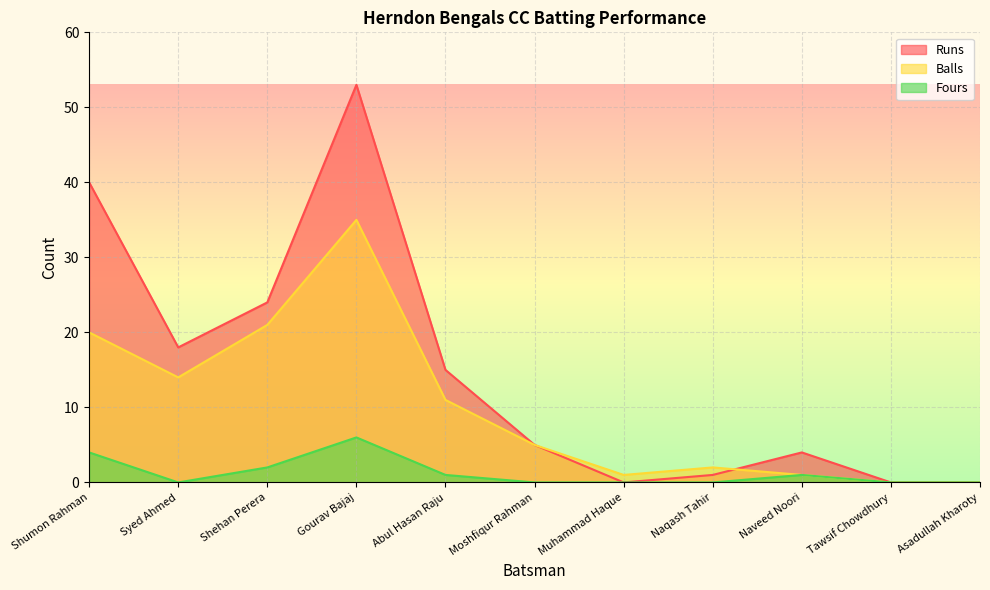

Count the number of data series in this chart.

3